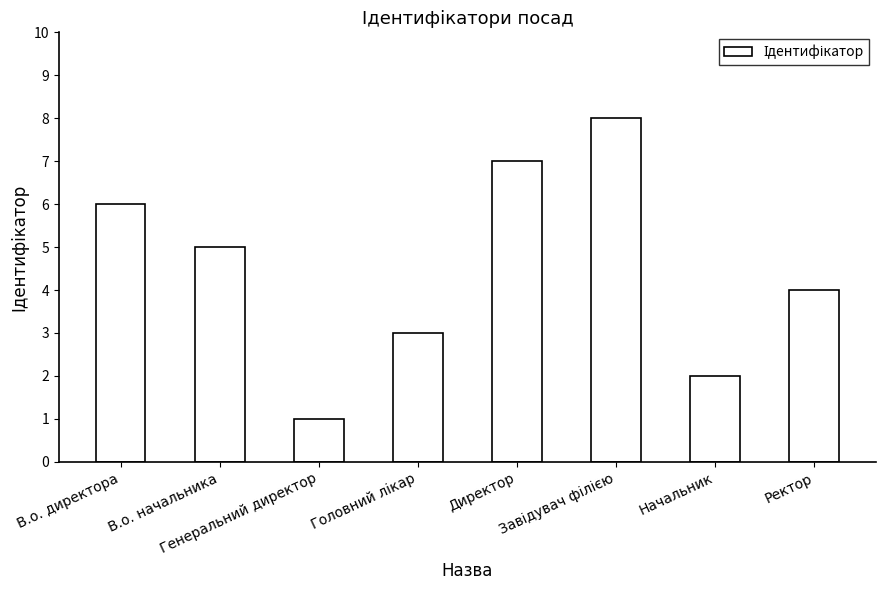

Reading left to right, extract all data points from this chart.

6	5	1	3	7	8	2	4